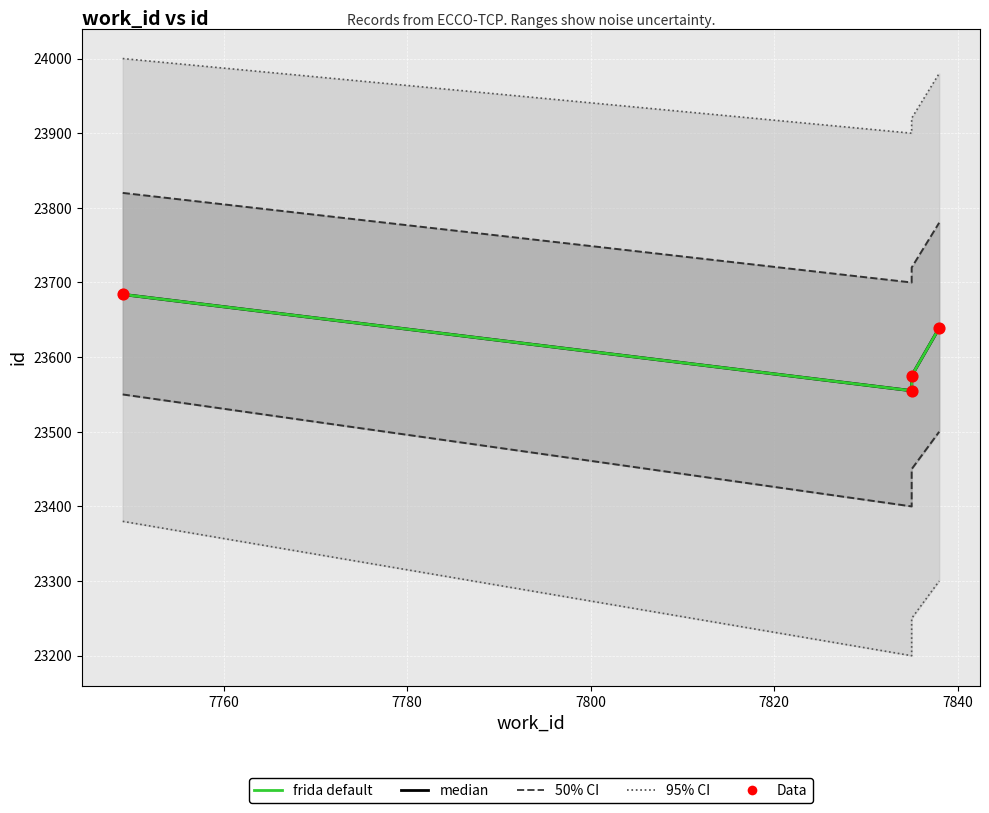

Which series reaches the maximum Y coordinate?

95% CI